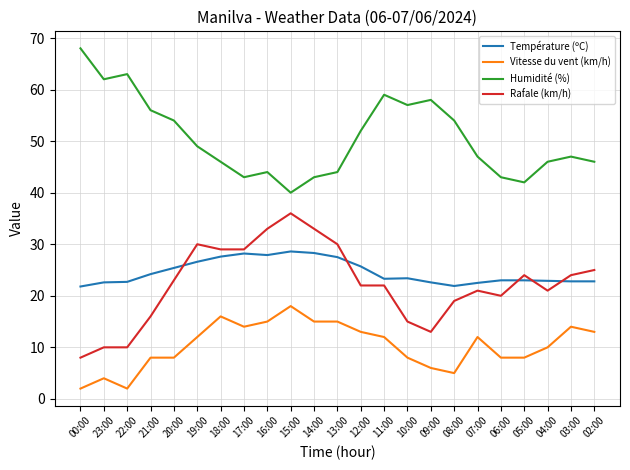

Rank the series by their maximum value, from lowest to highest.

Vitesse du vent (km/h), Température (ºC), Rafale (km/h), Humidité (%)